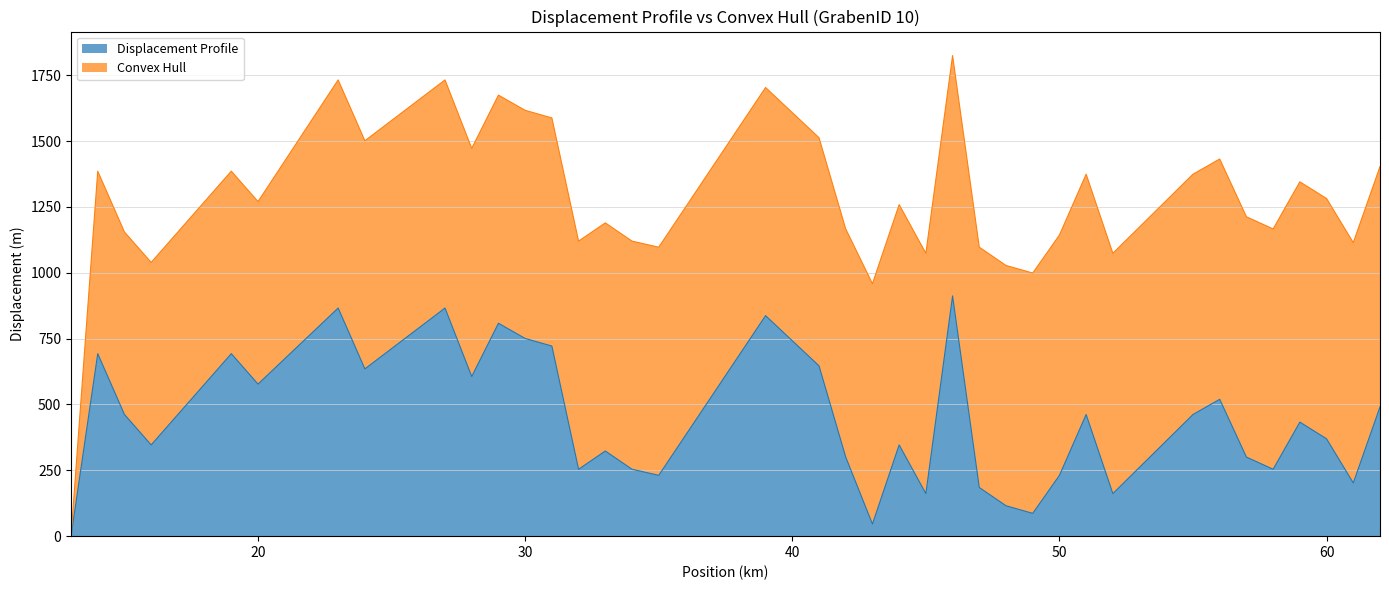

What is the difference between the maximum and minimum values in the Displacement Profile (line) series?

912.2